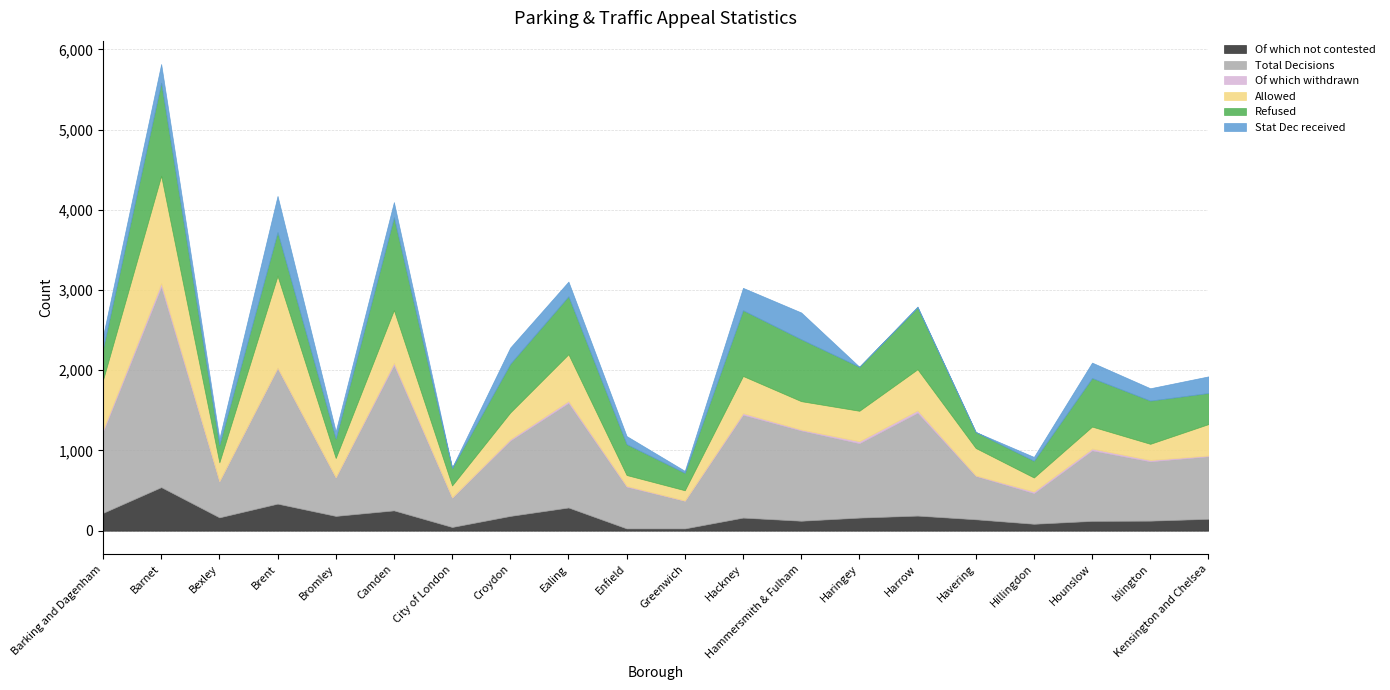

Where is the first local maximum for Refused?

Barnet